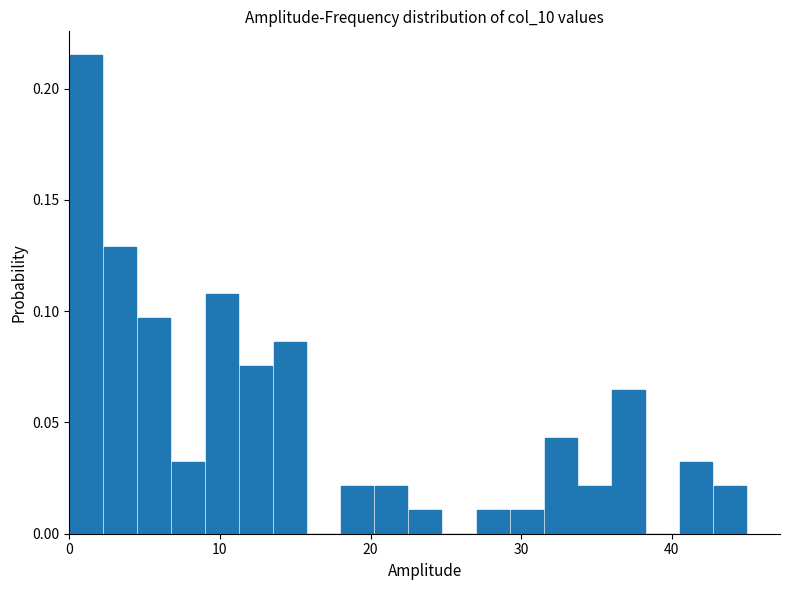

Read against the x-axis, roughly where is the centre of the tallest bar?

1